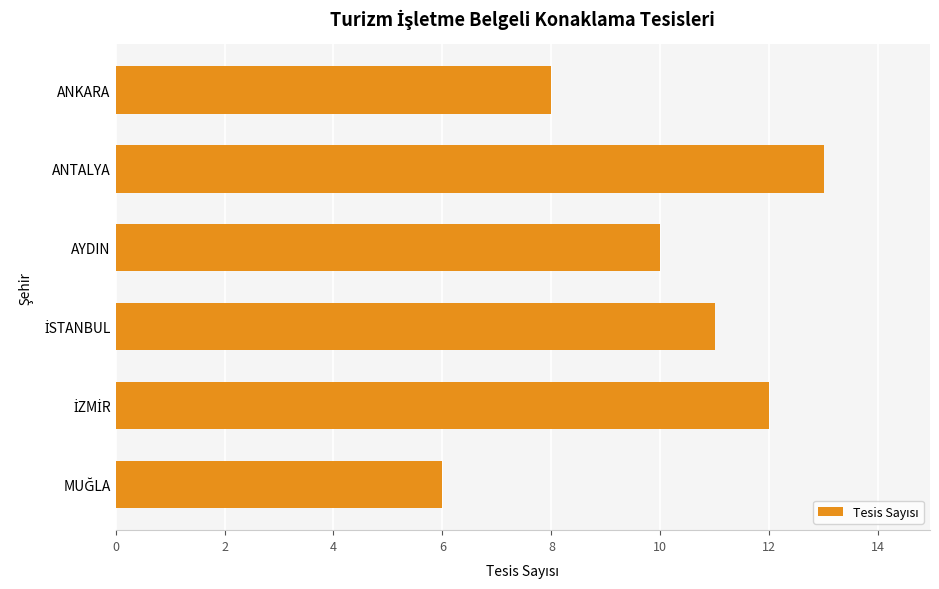

Read the value at ANTALYA.

13